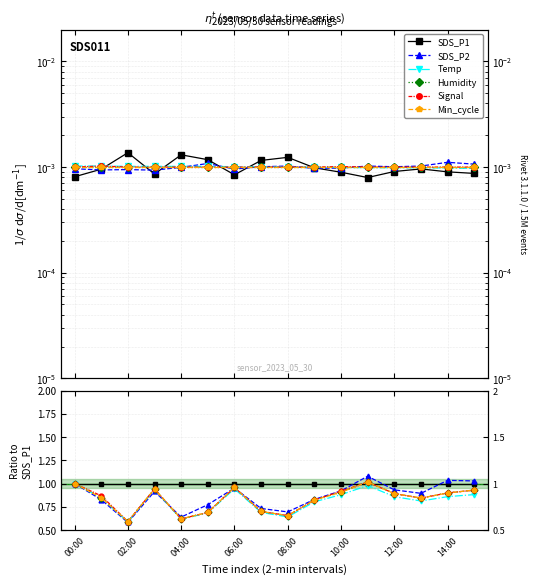

Is it true that Min_cycle equals 0.7 at 08:00?

True